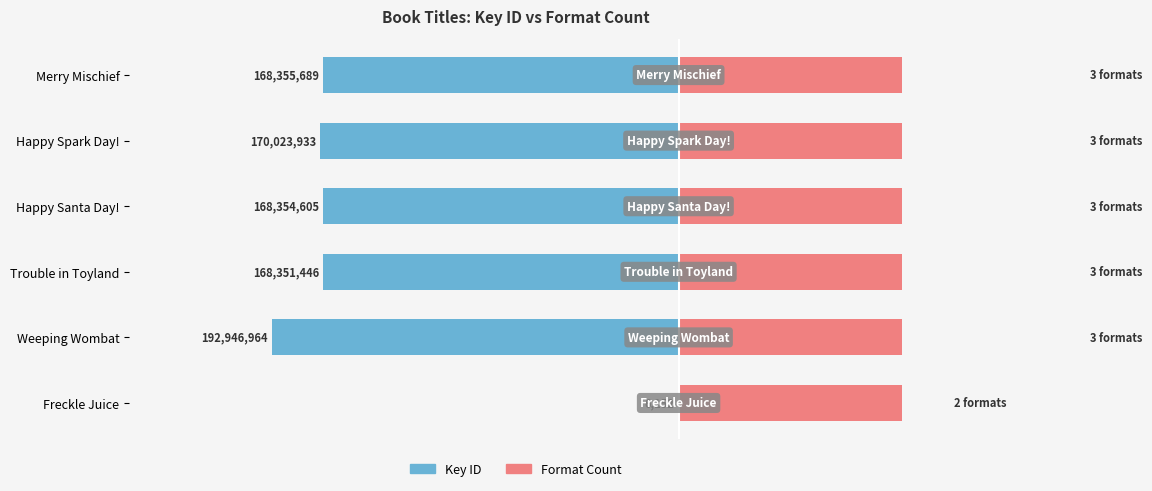

What is the minimum value shown in the chart?

-192946964.0